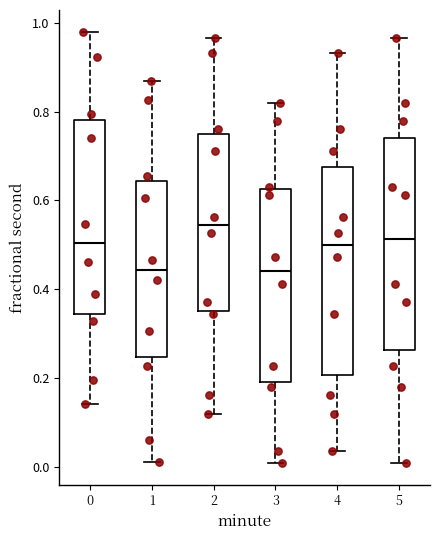

Reading left to right, read every box against the y-axis: the position of its median line, the range the box covers, and the ends of its whiskers. The values are not printed on the chart, so give them approximately, as read against the axis.

0: median 0.50, box 0.34 to 0.78, whiskers 0.14 to 0.98
1: median 0.44, box 0.24 to 0.64, whiskers 0.02 to 0.86
2: median 0.54, box 0.36 to 0.74, whiskers 0.12 to 0.96
3: median 0.44, box 0.20 to 0.62, whiskers 0.00 to 0.82
4: median 0.50, box 0.20 to 0.68, whiskers 0.04 to 0.94
5: median 0.52, box 0.26 to 0.74, whiskers 0.00 to 0.96